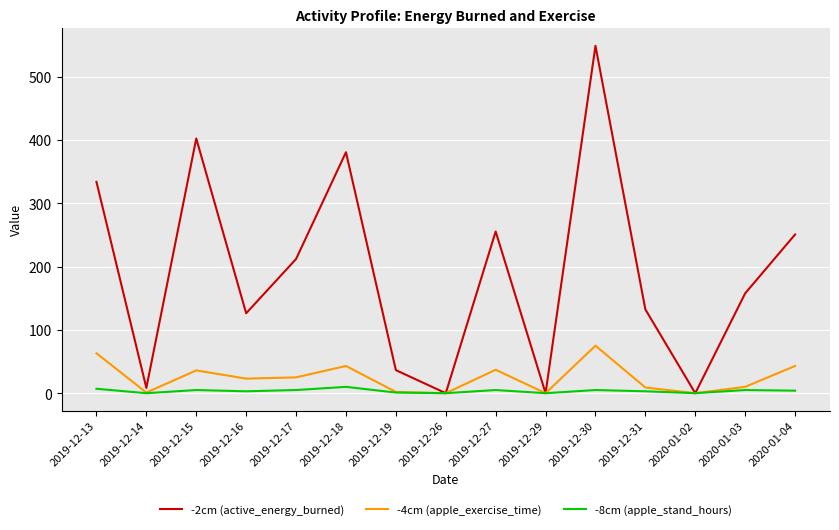

Count the number of data series in this chart.

3